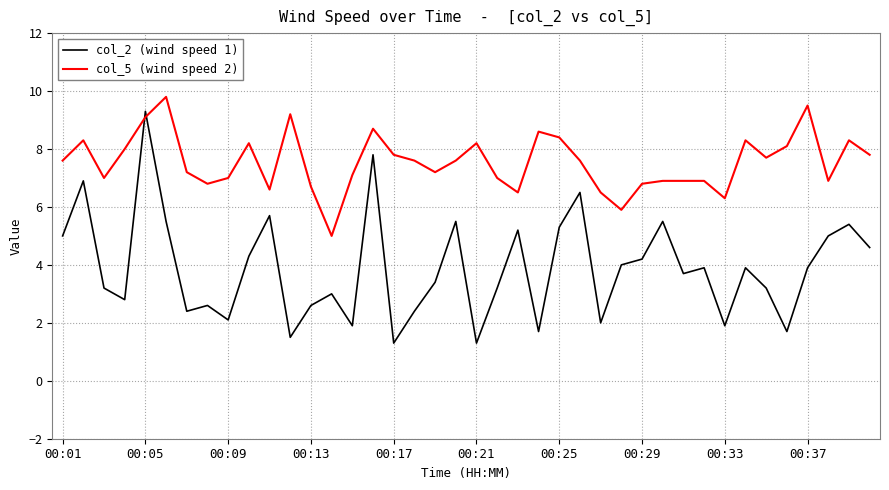

Which series has the largest total across all categories?

col_5 (wind speed 2)